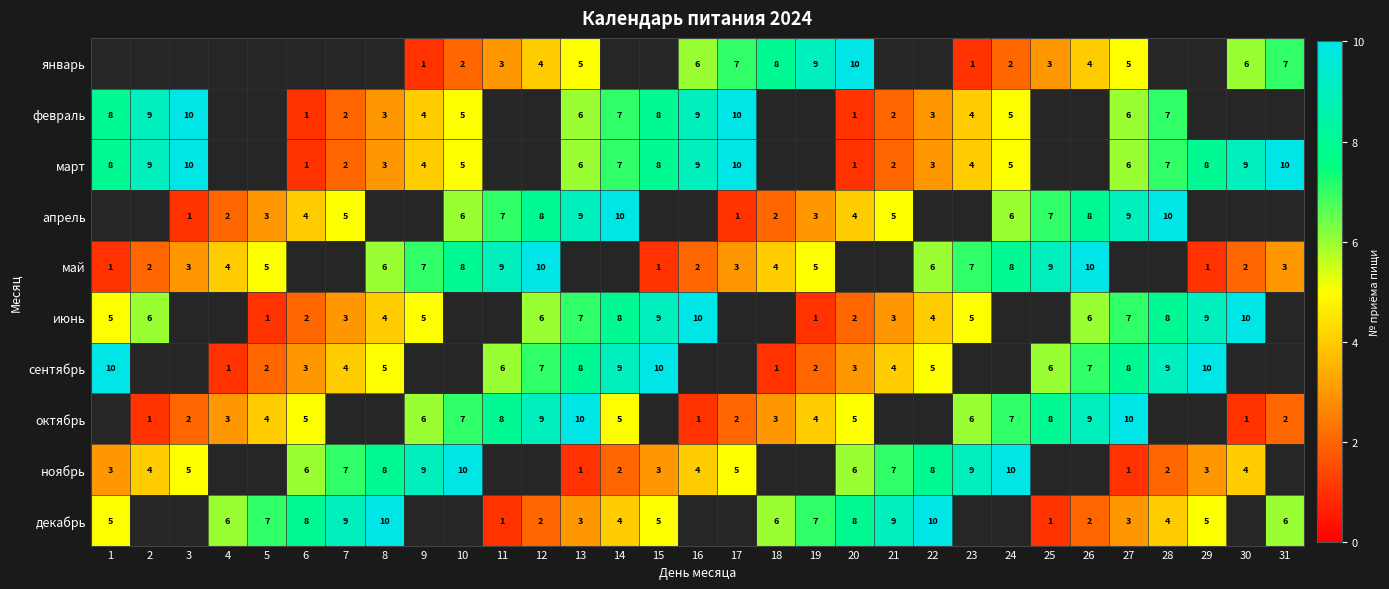

What is the sum of the сентябрь values at 12 and 26?

14